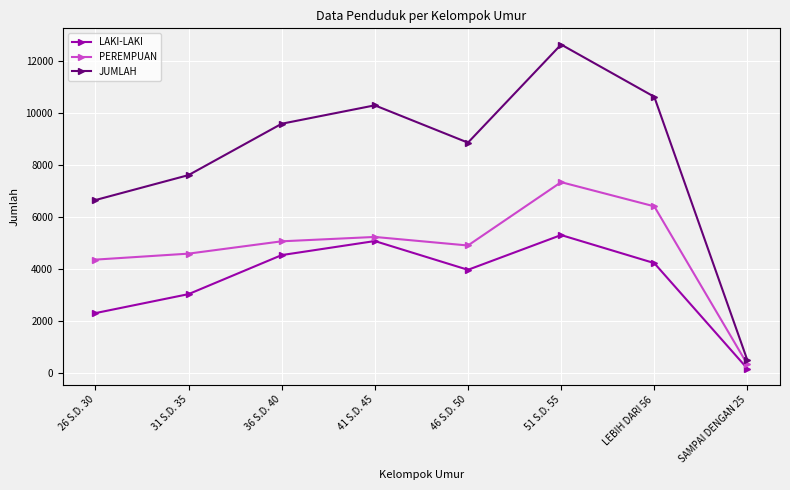

List the series in order of their peak value, highest first.

JUMLAH, PEREMPUAN, LAKI-LAKI